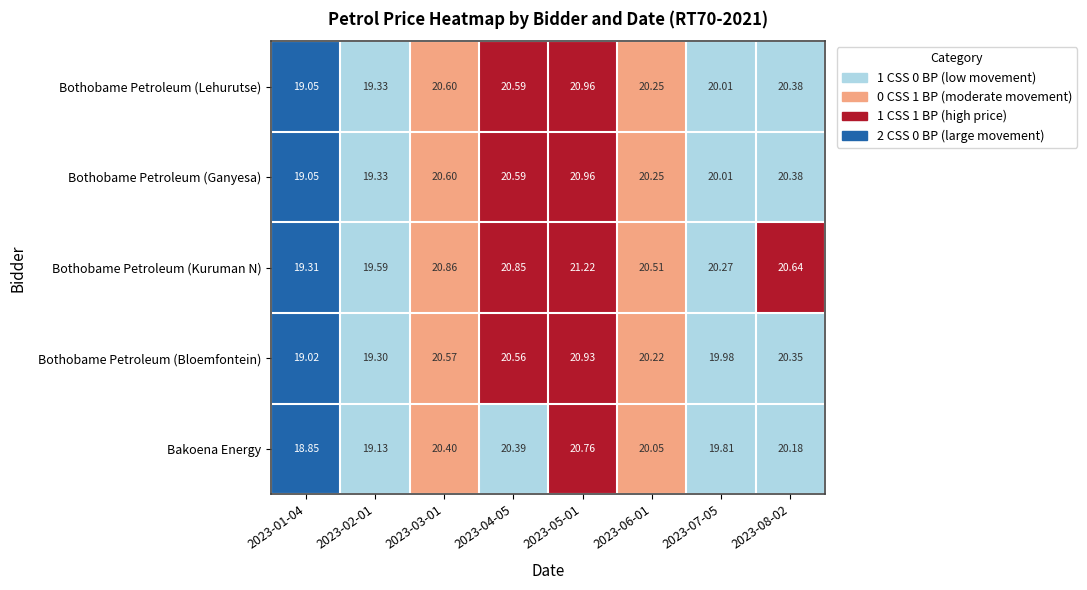

Which series has the largest total across all categories?

Bothobame Petroleum (Kuruman N)